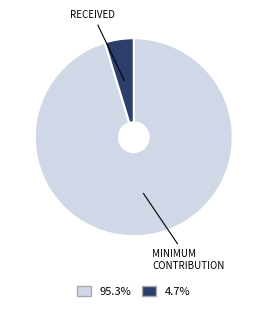

Is there any slice that represents more than half of the pie?

Yes